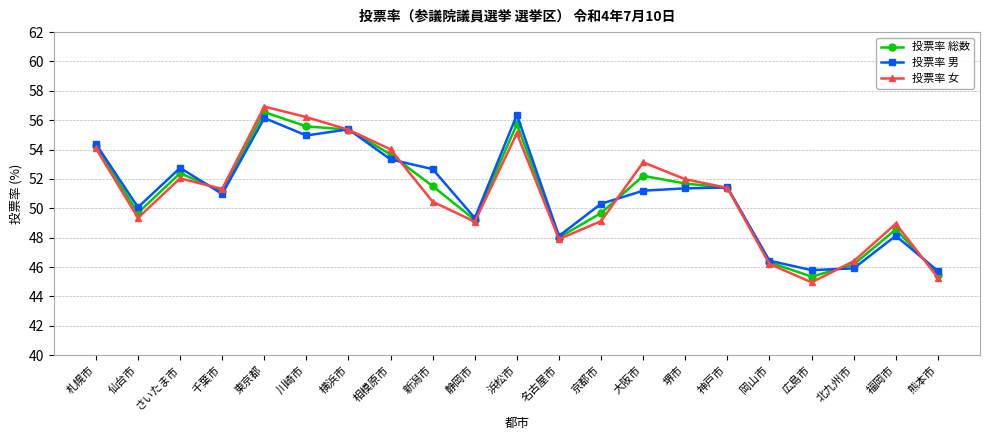

What value does the 投票率 男 series have at 新潟市?

52.7